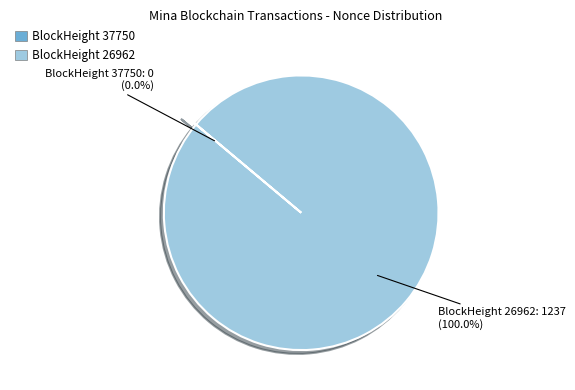

Does any single category account for the majority?

Yes